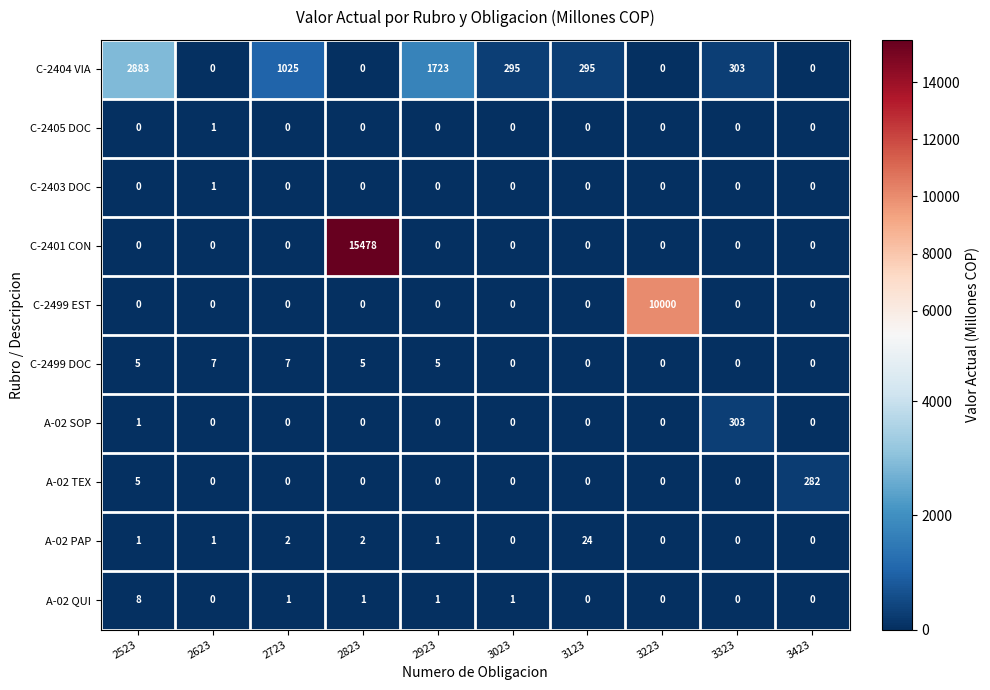

At which category does the chart reach its peak across all series?

2823